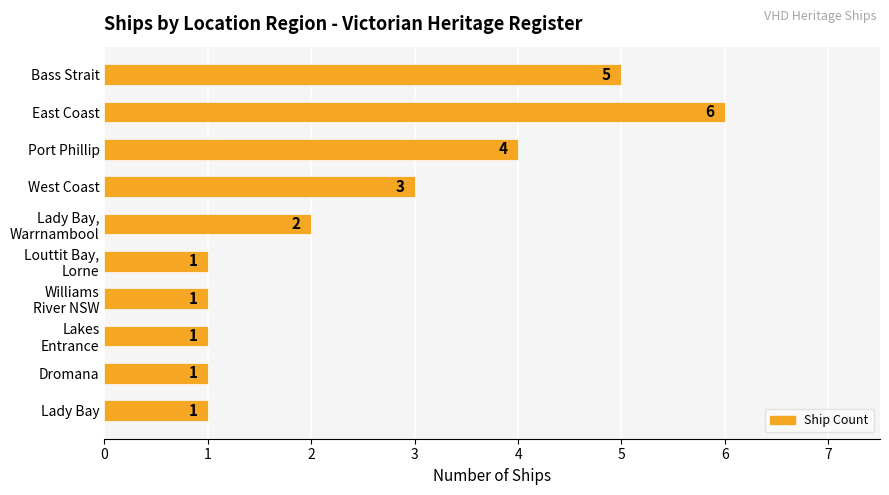

What is the difference between the second highest and second lowest values?

4